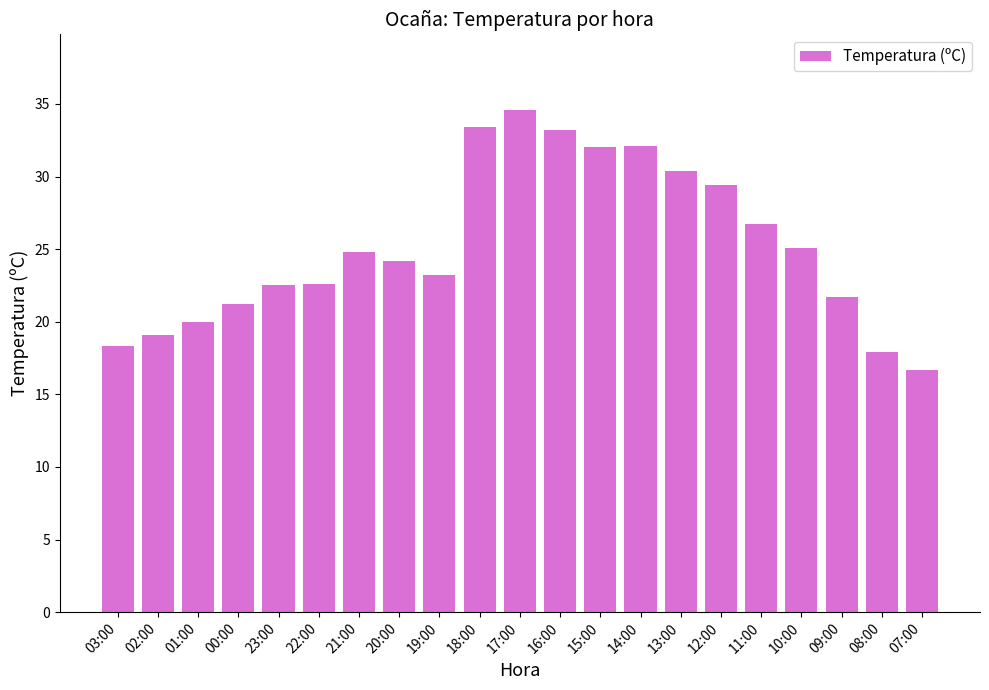

What is the difference between the second highest and second lowest values?

15.5